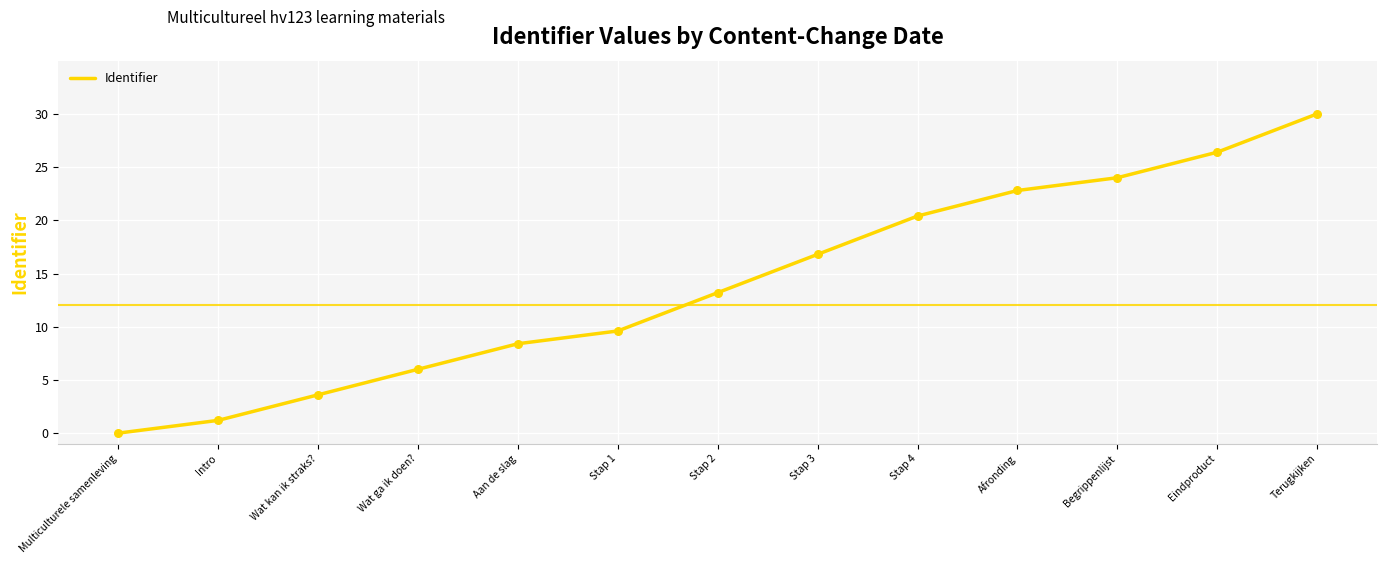

What is the ratio of the value at Stap 4 to the value at Wat ga ik doen??

3.4